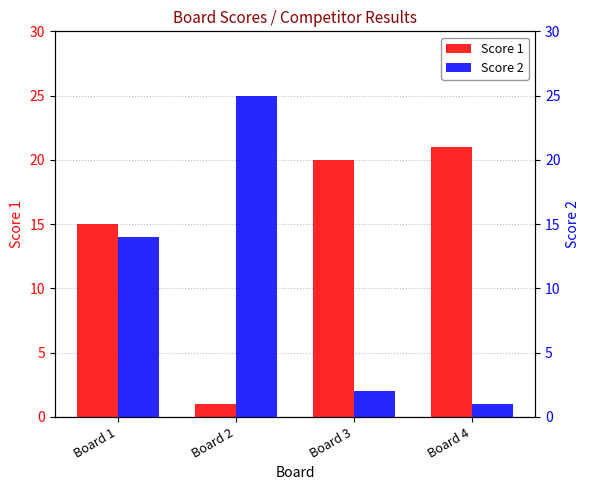

Reading left to right, transcribe all the data shown in this chart.

Score 1: 15	1	20	21
Score 2: 14	25	2	1